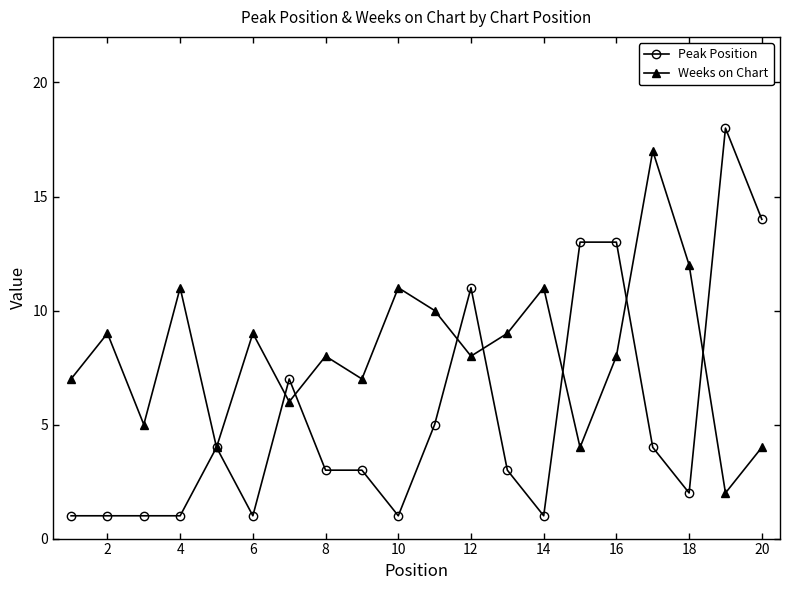

What is the maximum value for Peak Position?

18